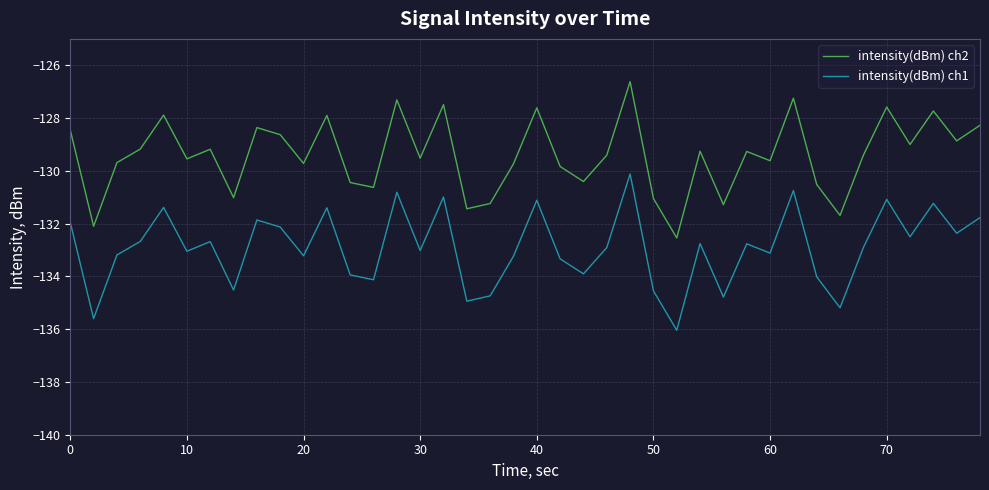

List the series in order of their overall mean, highest first.

intensity(dBm) ch2, intensity(dBm) ch1